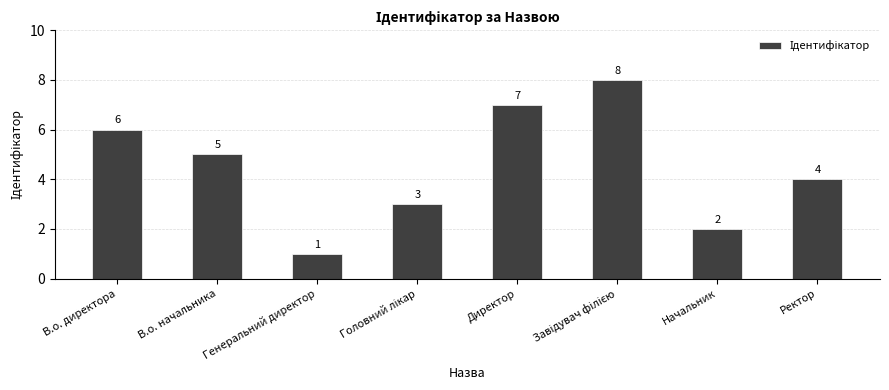

How many distinct data groups are displayed?

1